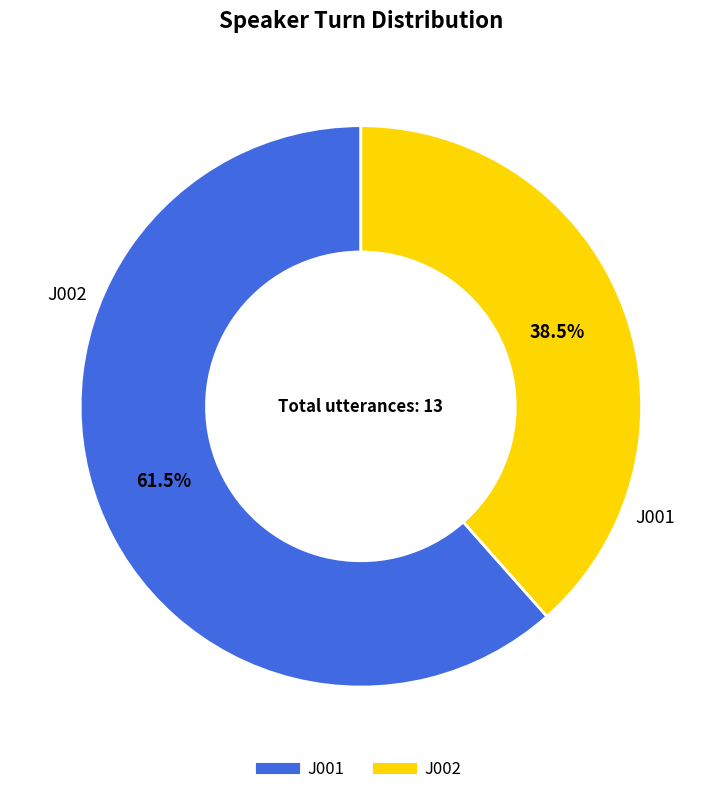

Approximately how many times larger is the value at J001 compared to J002?

1.6